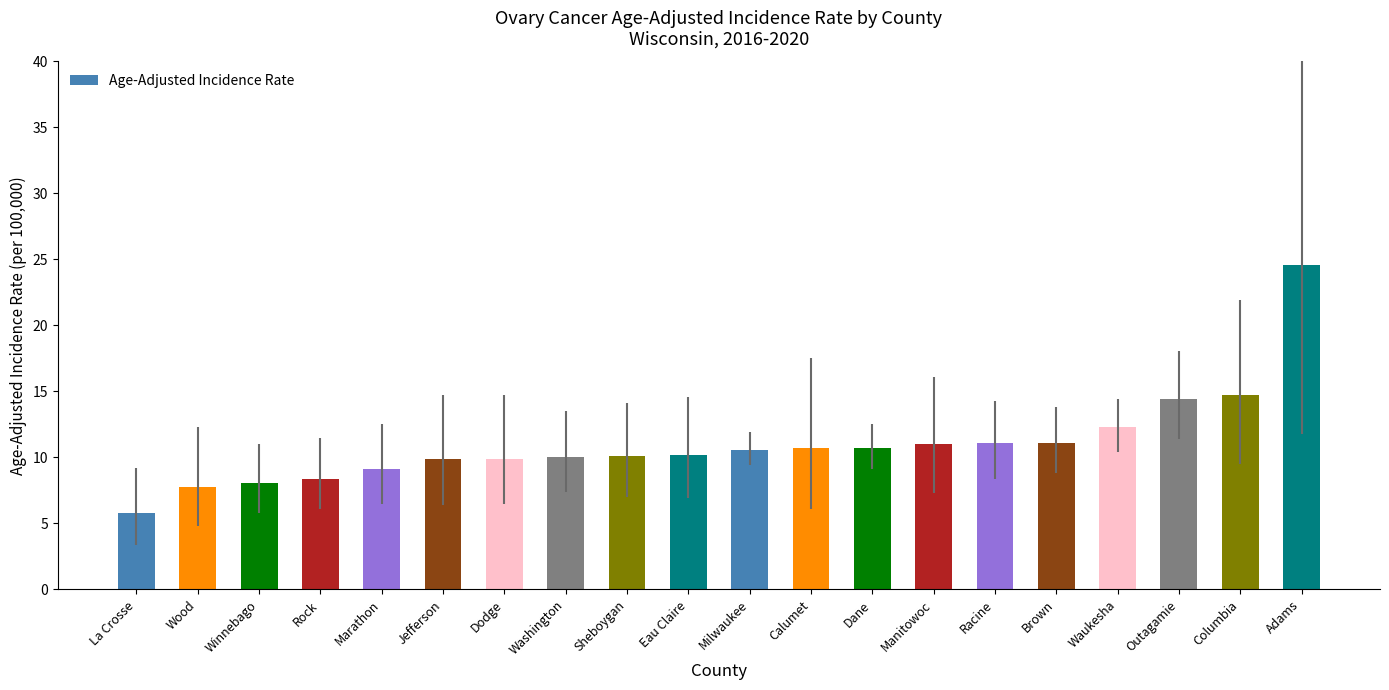

What is the change in value from Marathon to Dodge?

+0.8